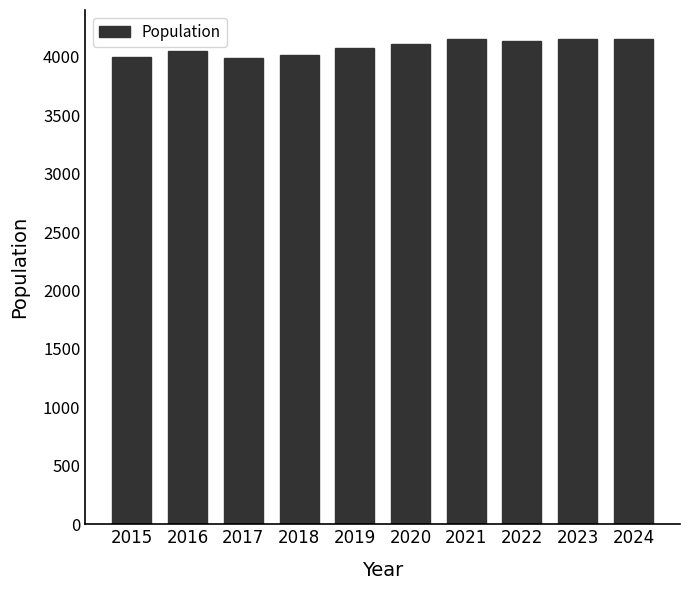

How many data points does each series have?

10